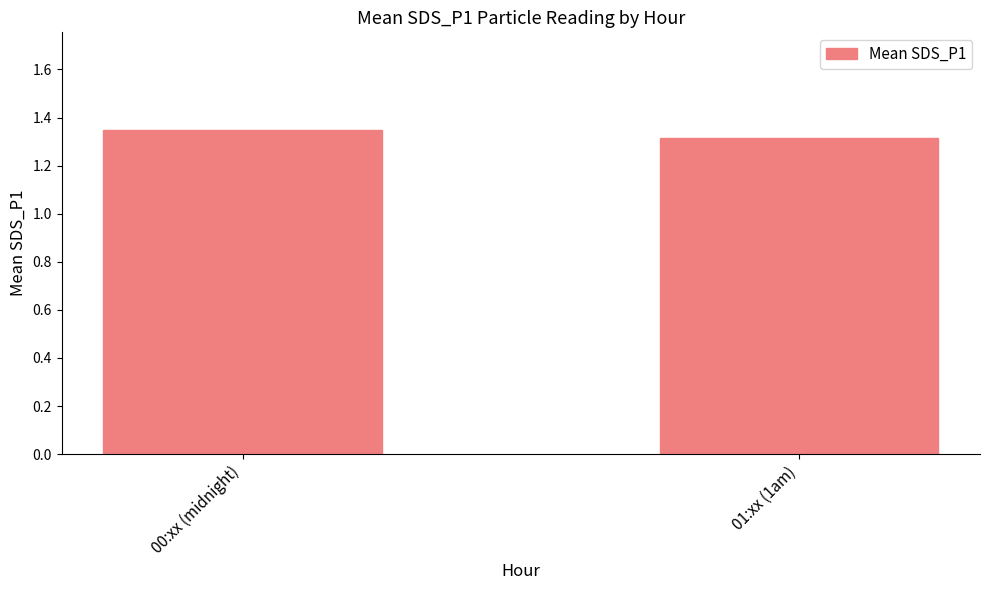

Rank the categories by value from lowest to highest.

01:xx (1am), 00:xx (midnight)